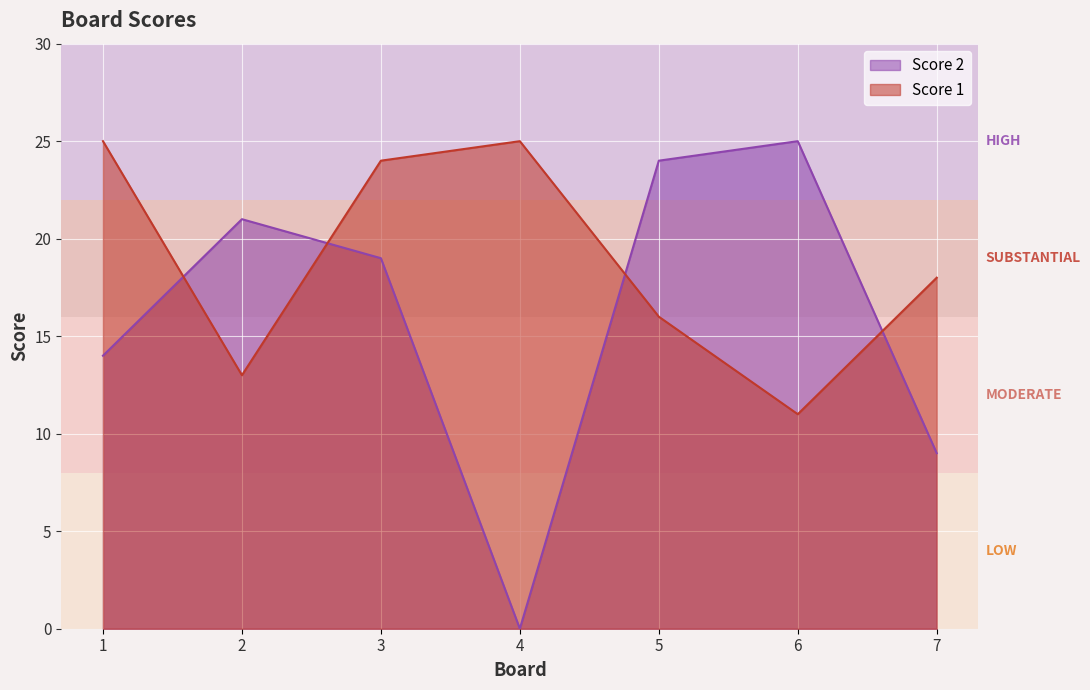

At 6, list the series in order from smallest to largest.

Score 1, Score 2